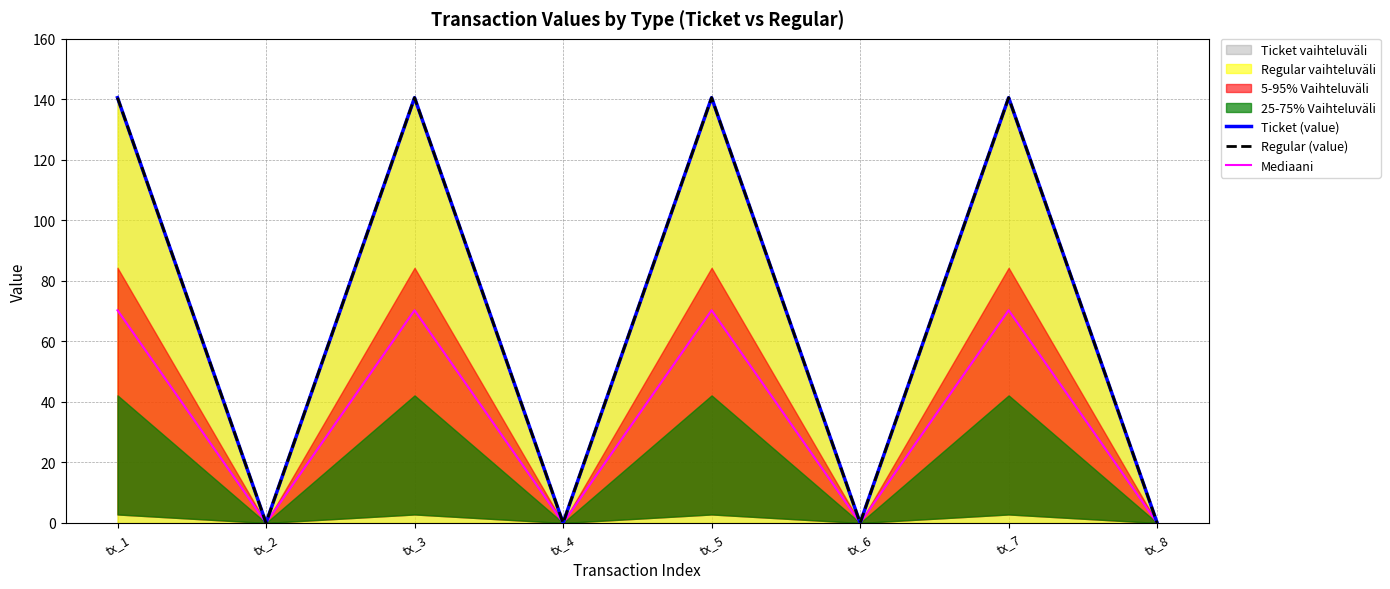

What is the average value of the Regular (value) series?

70.3